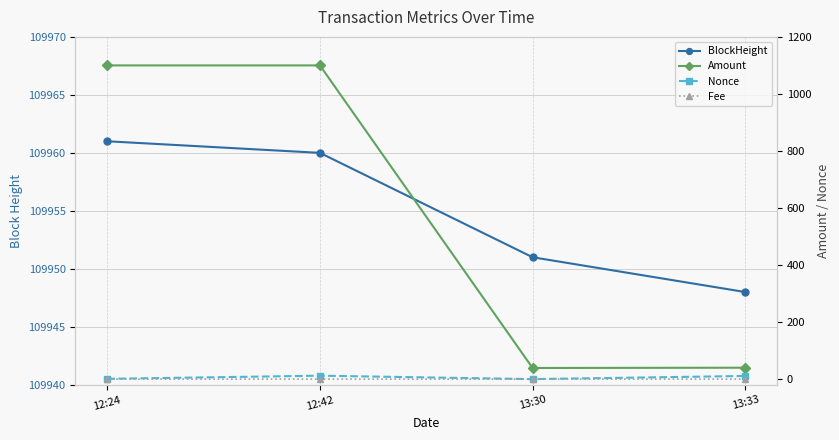

How many values in the Nonce series exceed 11?

1